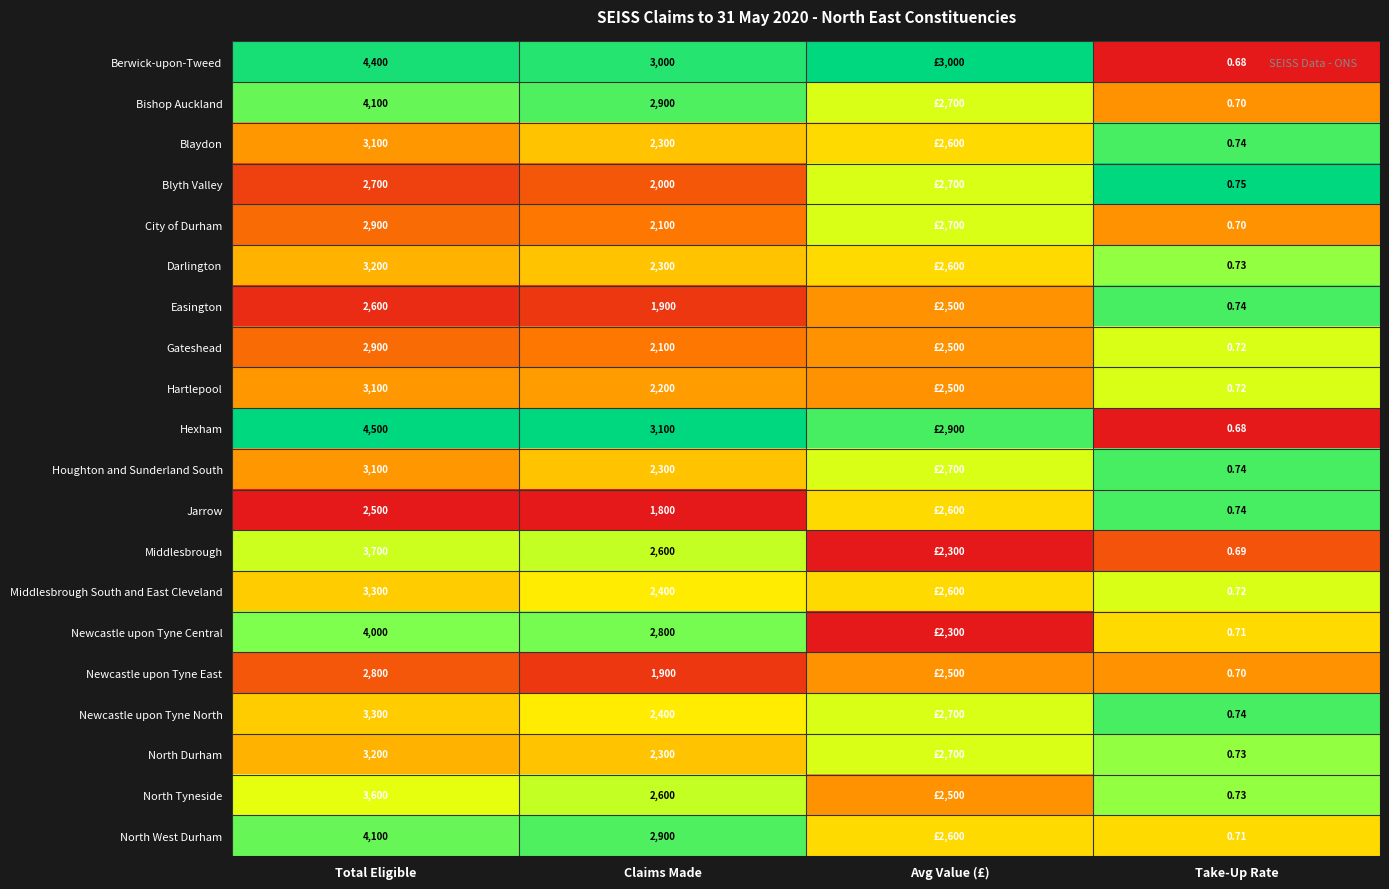

Between Total Eligible and Take-Up Rate, which series saw the biggest shift?

Hexham